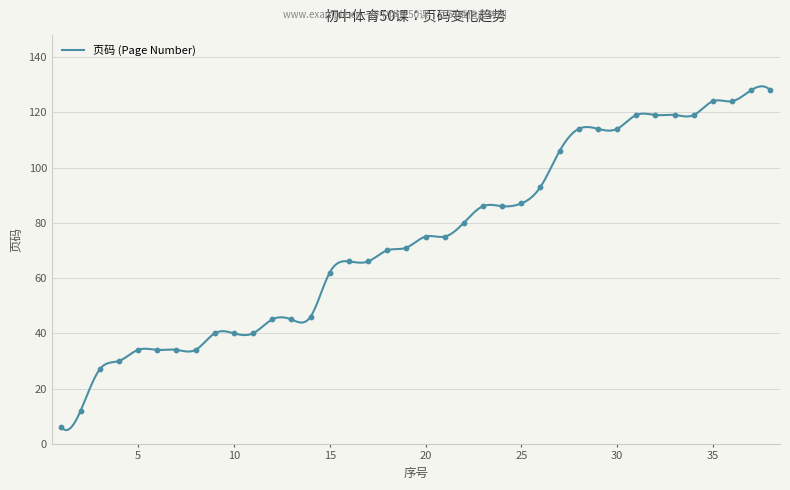

Which has a higher value, 21 or 14?

21